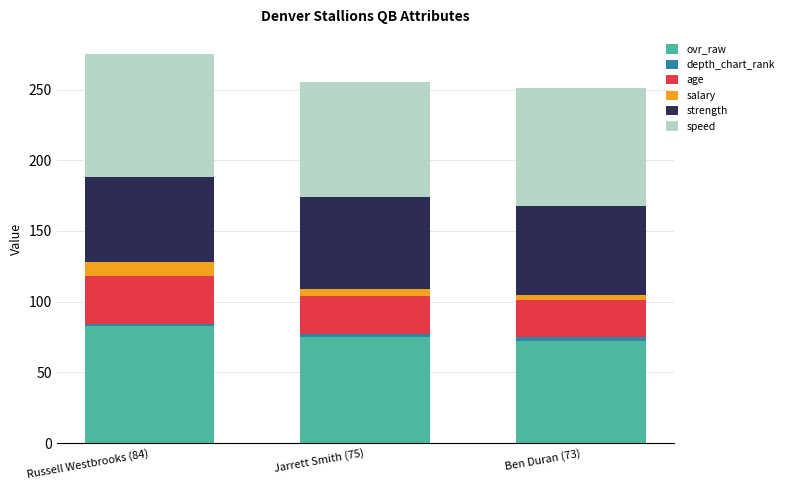

What is the maximum value for ovr_raw?

83.0